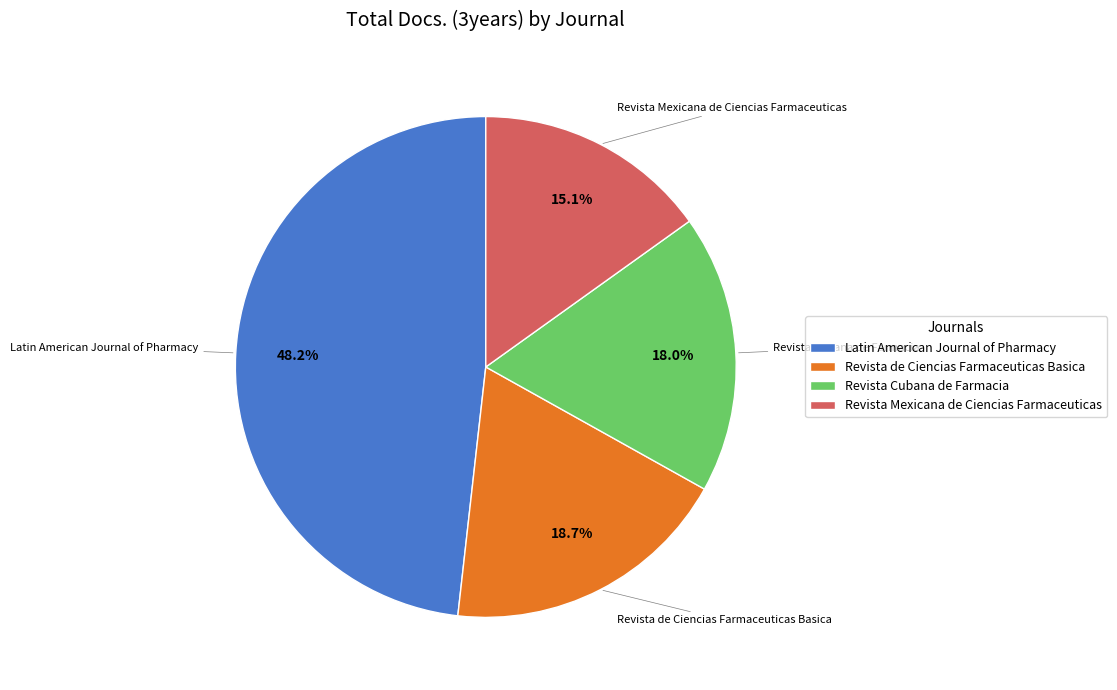

How much of the chart is everything except Latin American Journal of Pharmacy?

51.8%